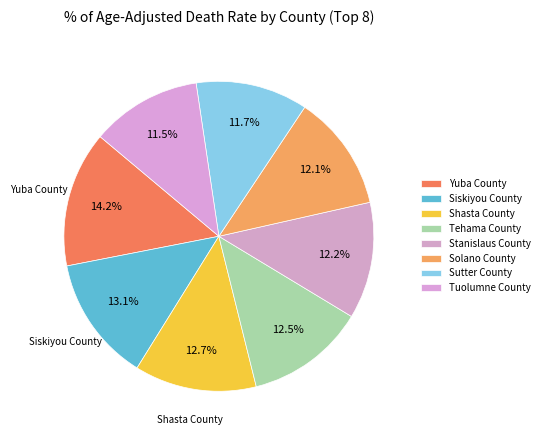

To the nearest percent, what is the average slice percentage?

12%